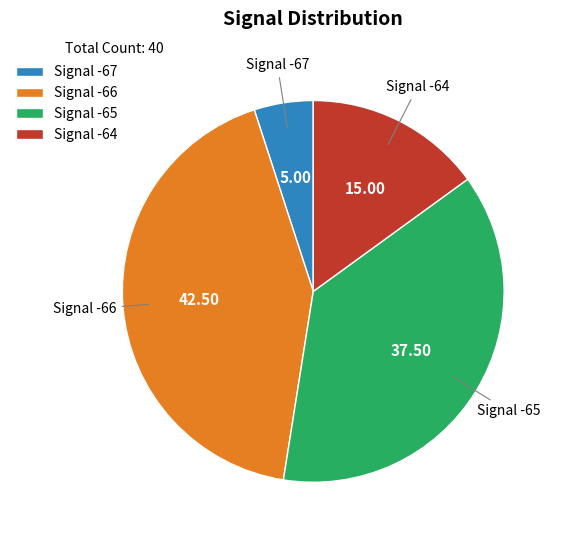

What is the ratio of the value at Signal -65 to the value at Signal -67?

7.5